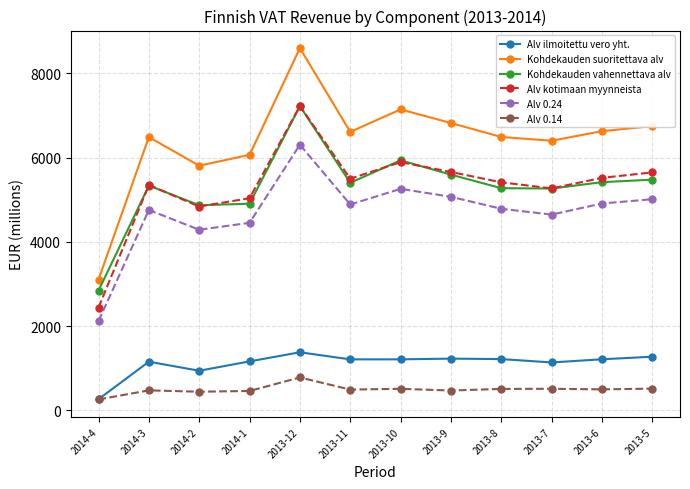

What are all the series names shown in the legend?

Alv ilmoitettu vero yht., Kohdekauden suoritettava alv, Kohdekauden vahennettava alv, Alv kotimaan myynneista, Alv 0.24, Alv 0.14